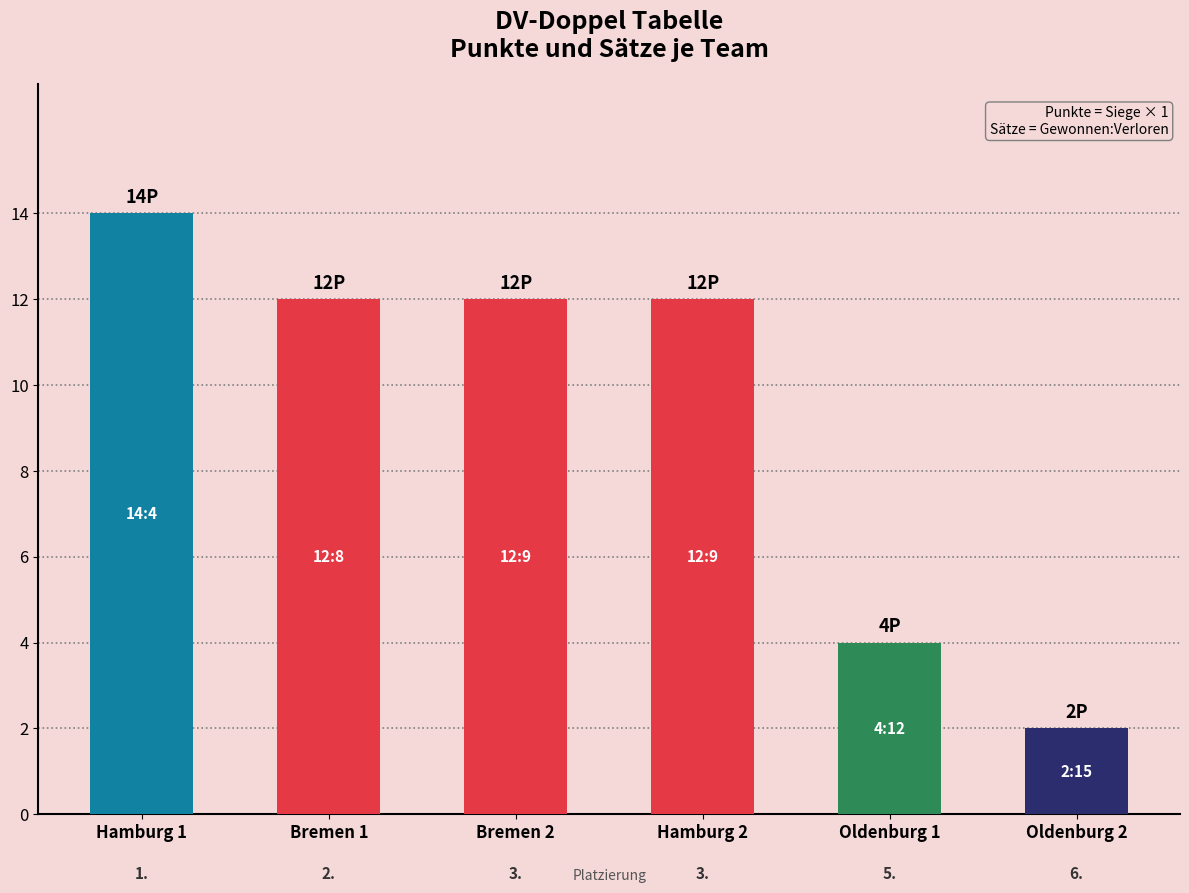

What is the label of the 2nd bar from the right?

Oldenburg 1